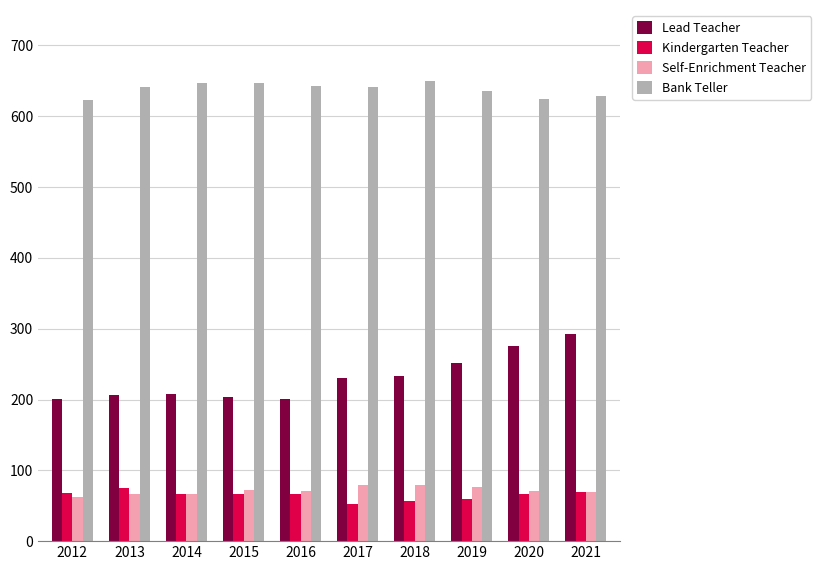

The value of Lead Teacher at 2021 is 423. True or false?

False